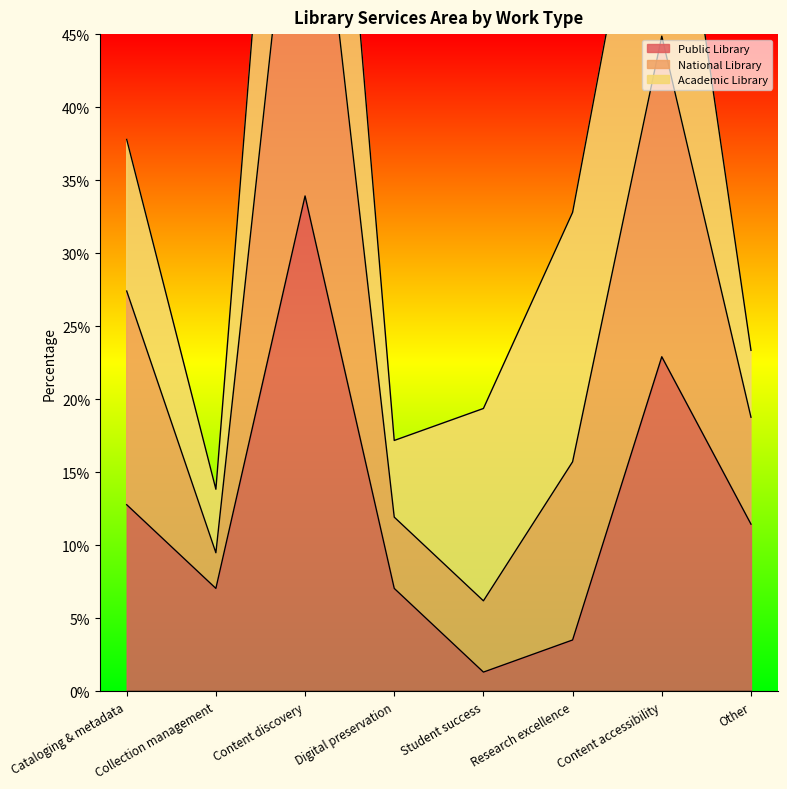

At which category does the chart reach its minimum across all series?

Student success